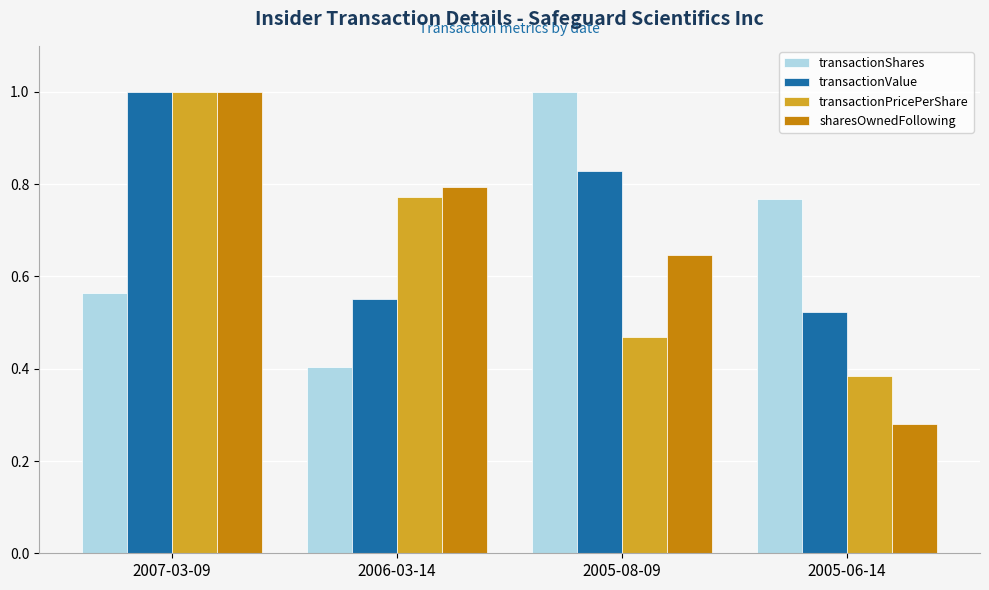

What is the total value across all series at 2006-03-14?

2.5